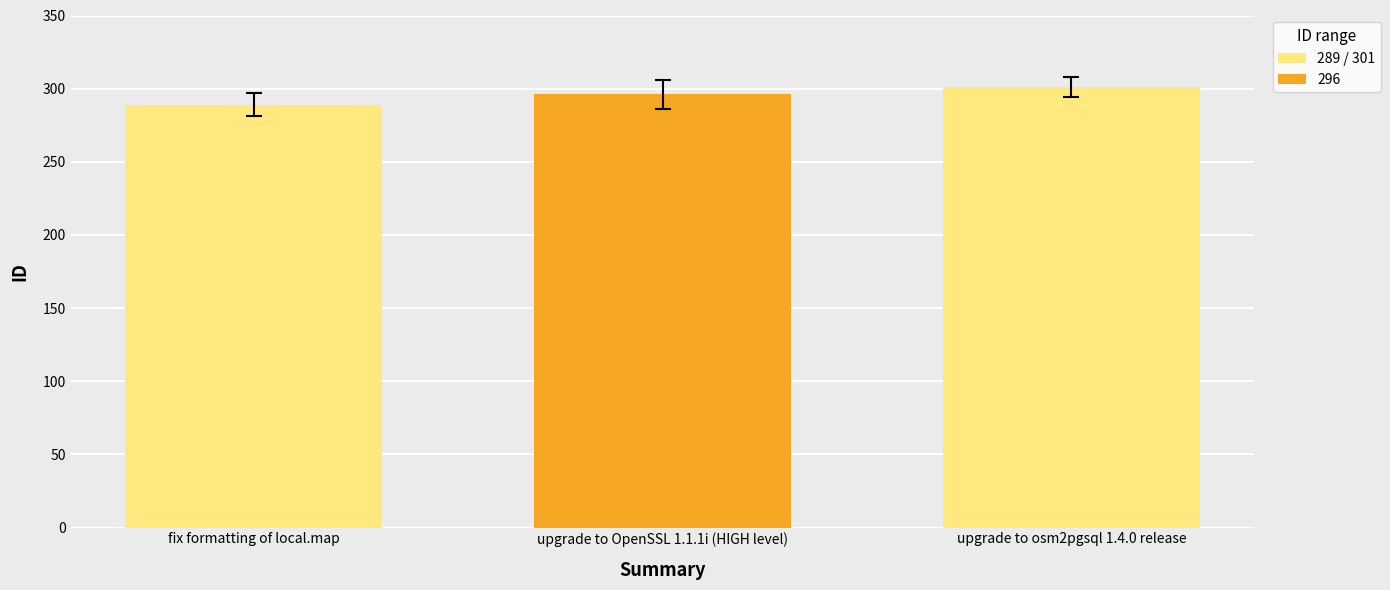

What is the difference between the maximum and second lowest values?

5